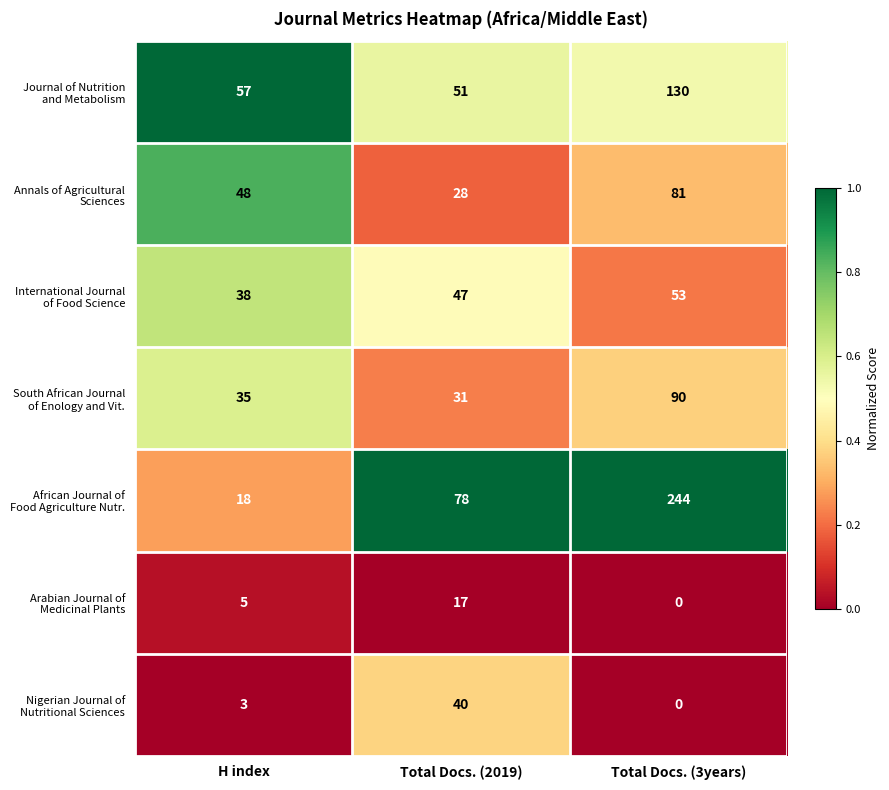

At which category is the sum across all series the highest?

Total Docs. (3years)